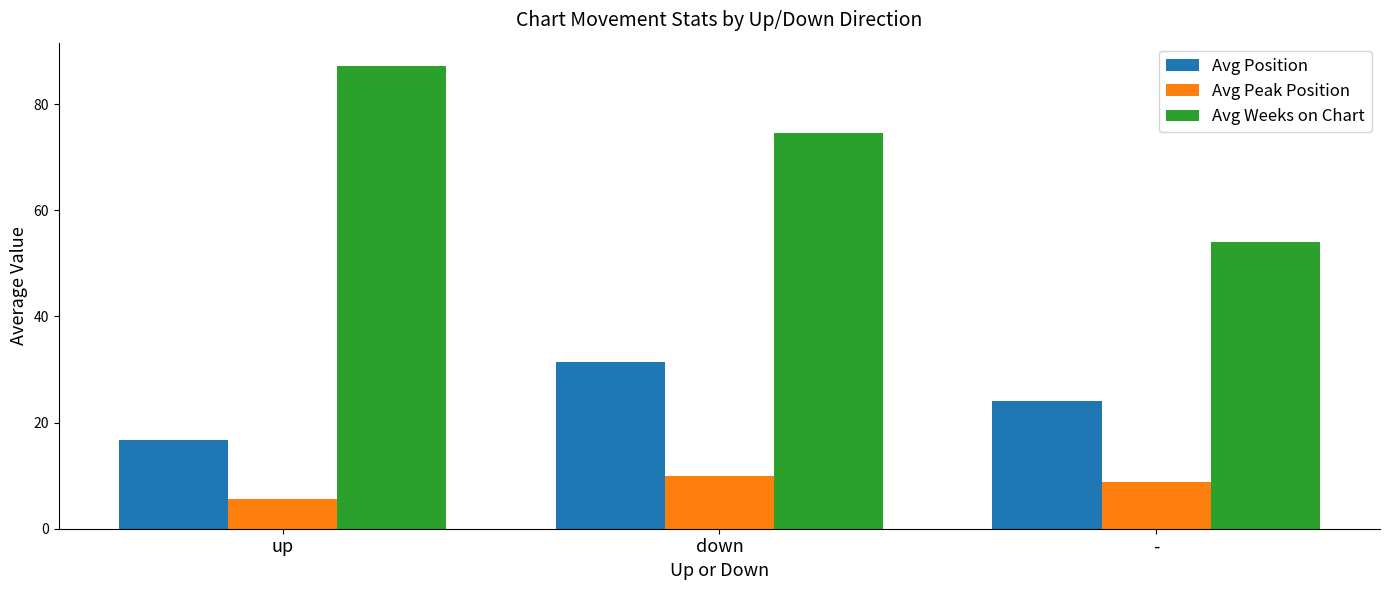

How many Avg Peak Position values are between 5 and 10?

3